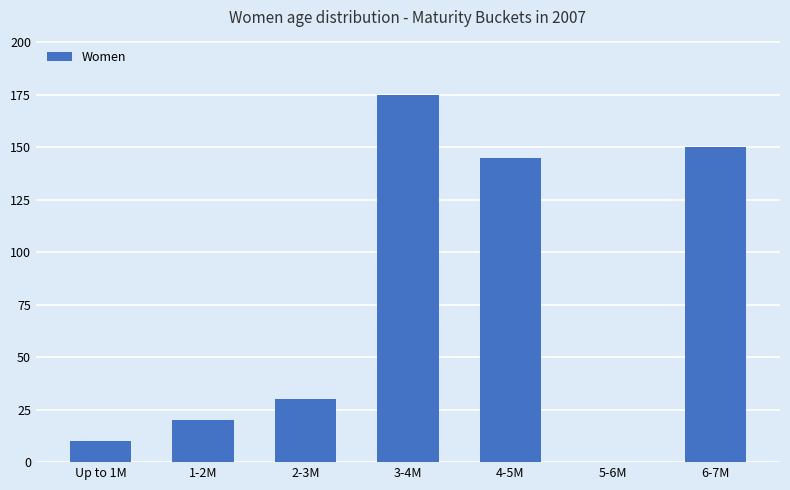

Does the chart contain stacked bars?

No